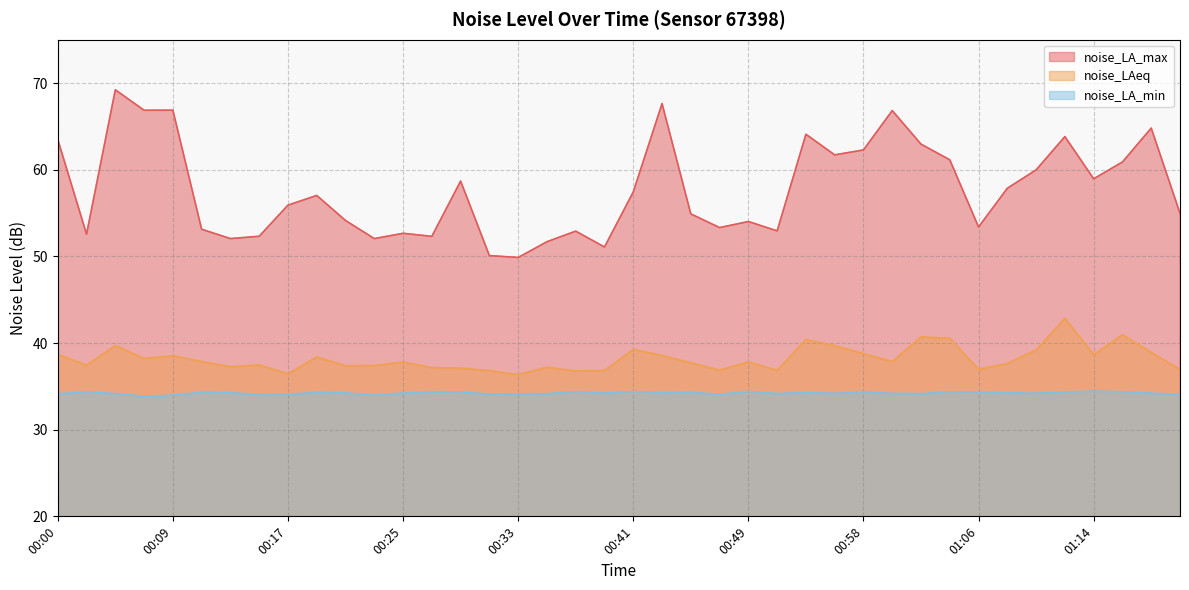

What is the label of the 19th point from the right?

00:43